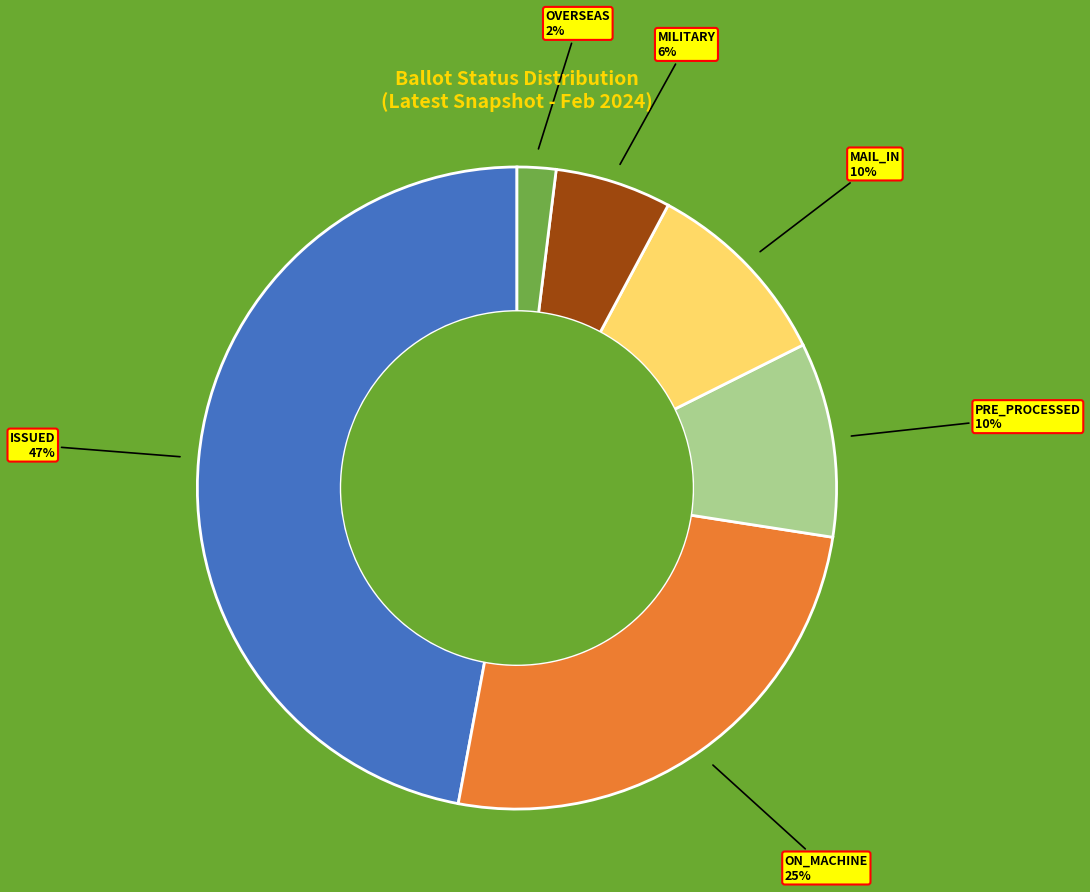

Is there a majority slice in this chart?

No